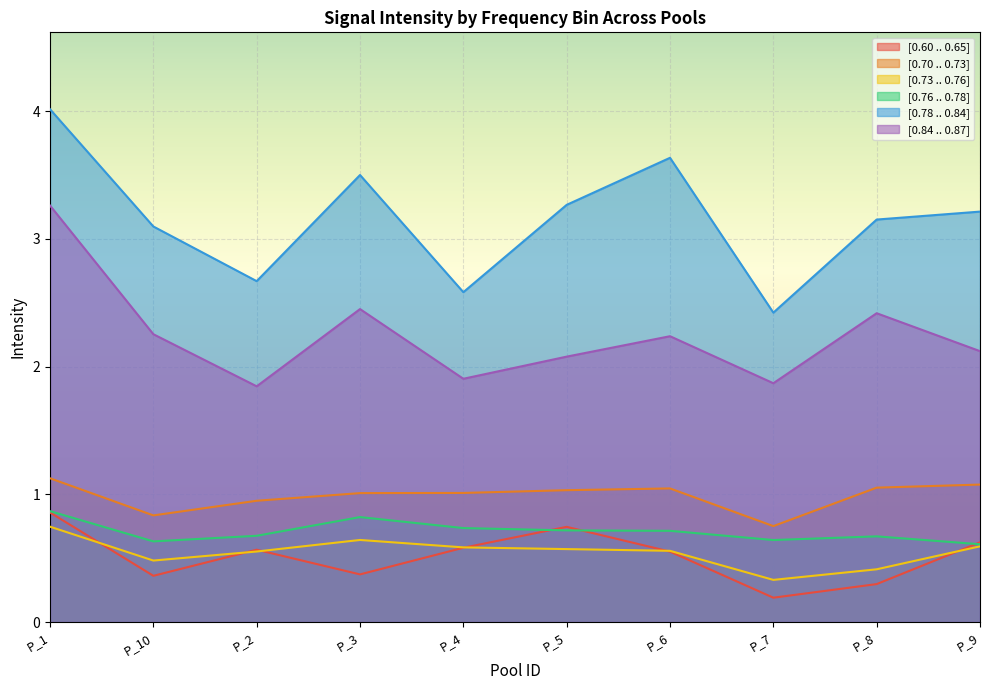

How many [0.60 .. 0.65] values are between 0 and 1?

10